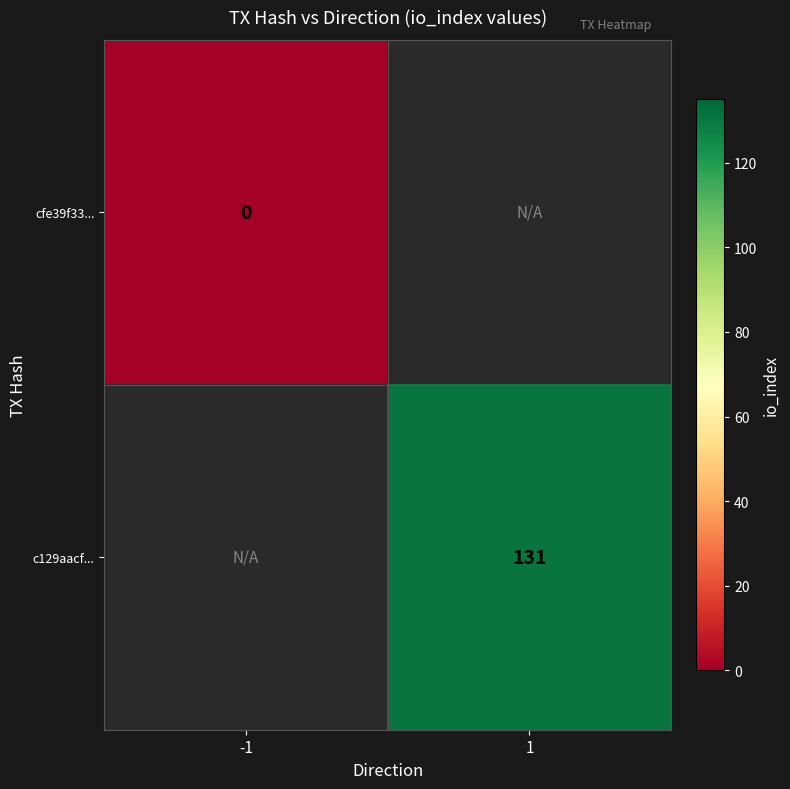

What is the greatest value displayed?

131.0